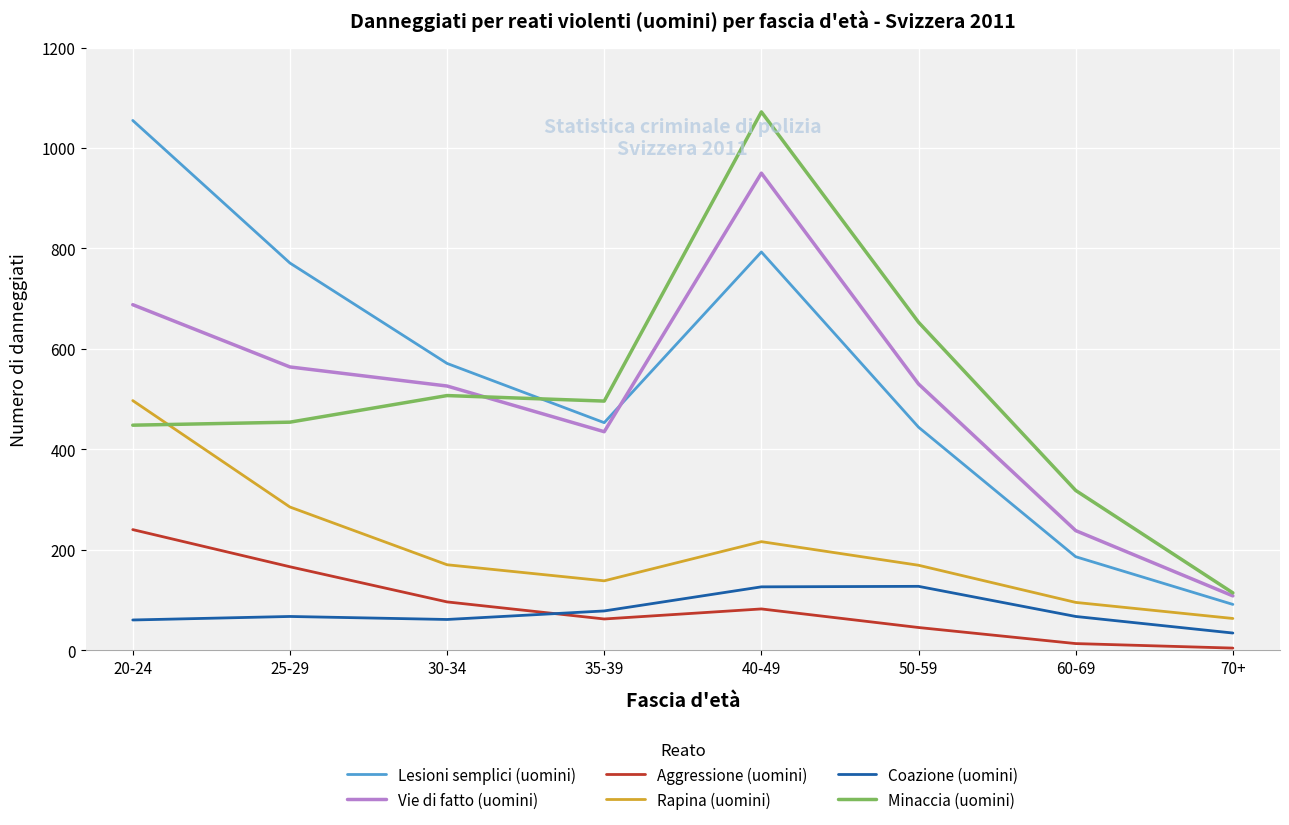

True or false: Vie di fatto (uomini) and Aggressione (uomini) intersect in this chart.

False